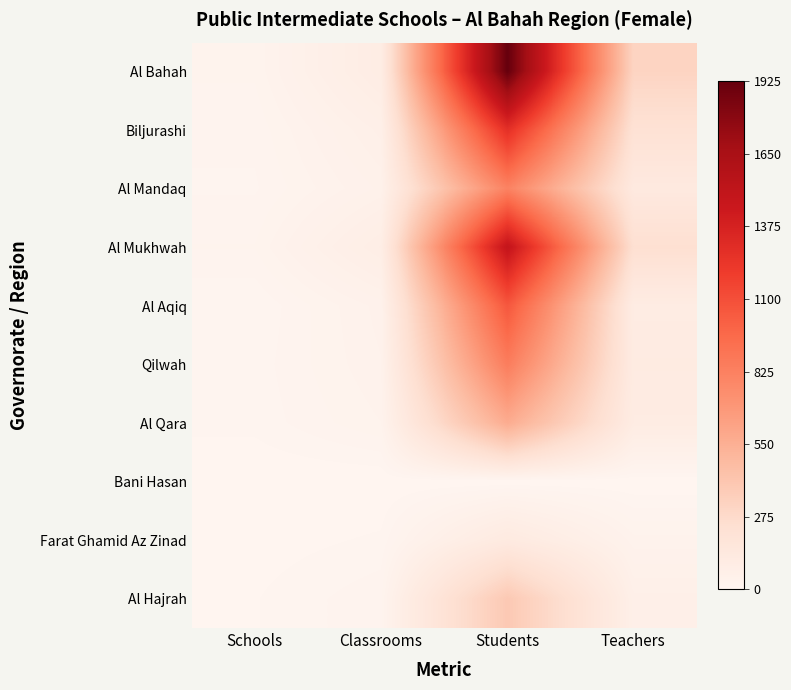

Which series has the largest total across all categories?

Al Bahah